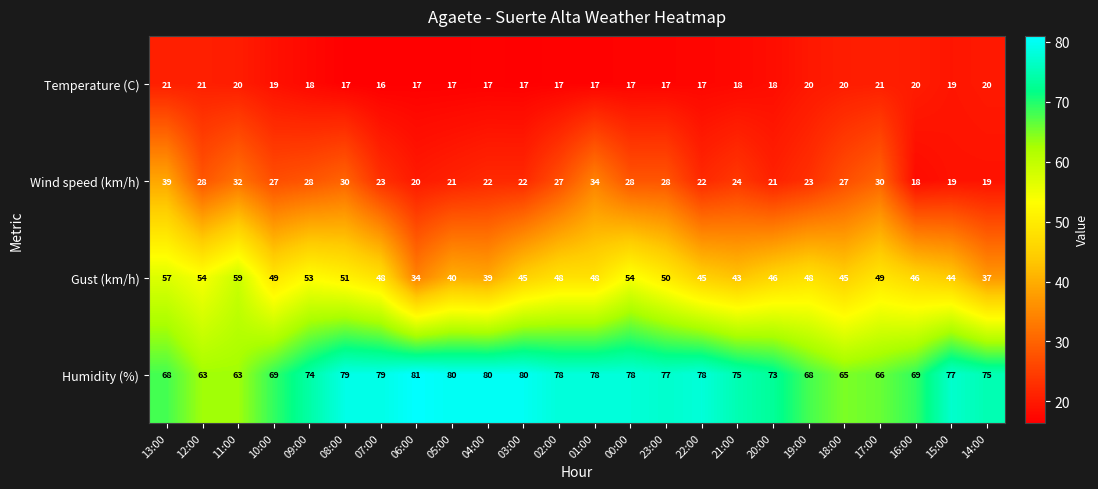

Is the value of Wind speed (km/h) at 12:00 greater than the value of Temperature (C) at 14:00?

Yes